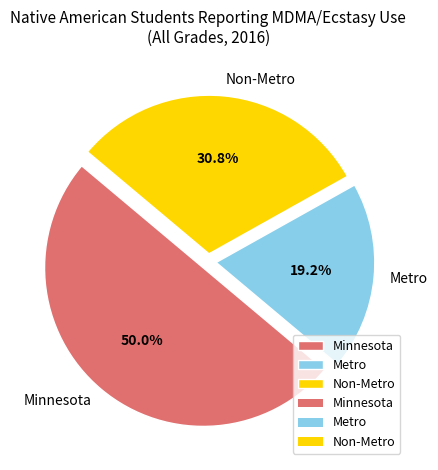

Which category has the smallest portion of the pie?

Metro